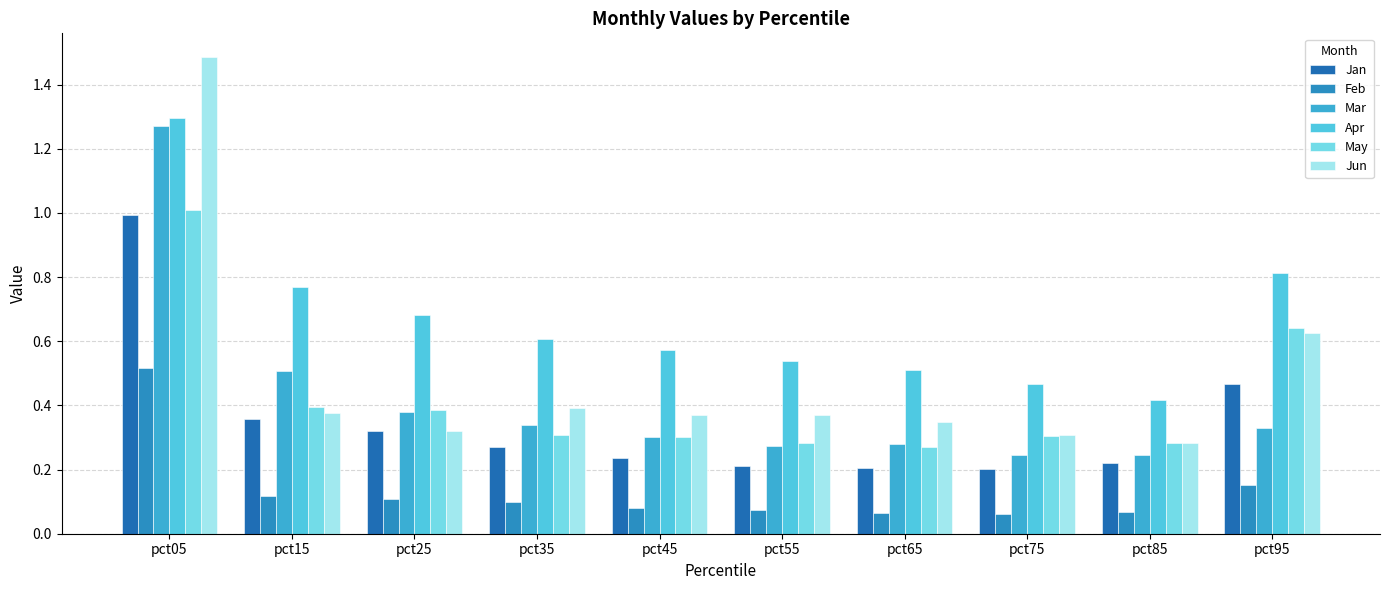

What is the value of the Jan bar at the 3rd from the left?

0.3